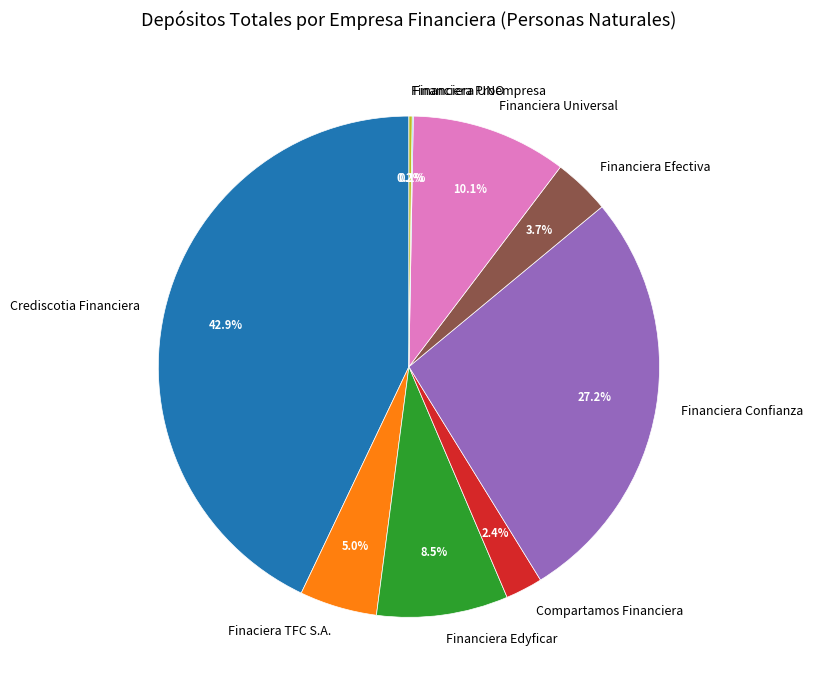

The Crediscotia Financiera slice represents 43% of the pie. True or false?

True